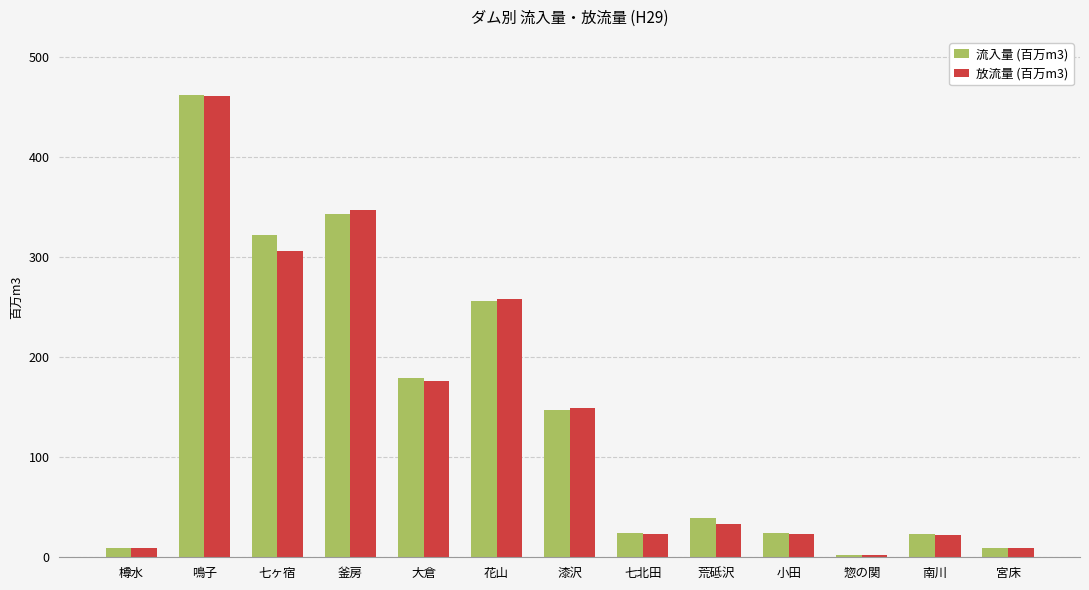

What are all the series names shown in the legend?

流入量 (百万m3), 放流量 (百万m3)